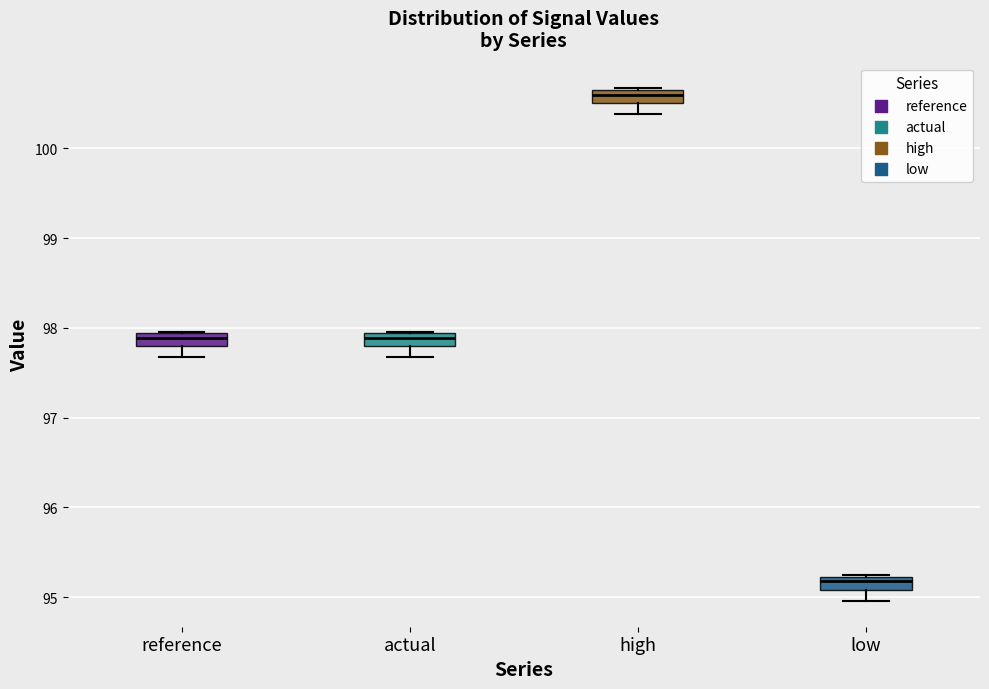

Where does the lower whisker of the box for reference end on the y-axis? The values are not printed on the chart, so give them approximately, as read against the axis.

97.7